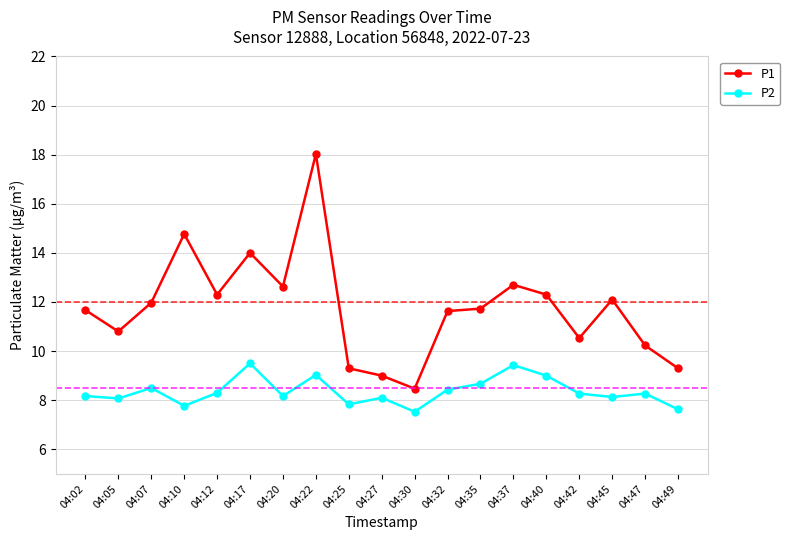

In P2, how many points are lower than both neighbors (excluding endpoints)?

6